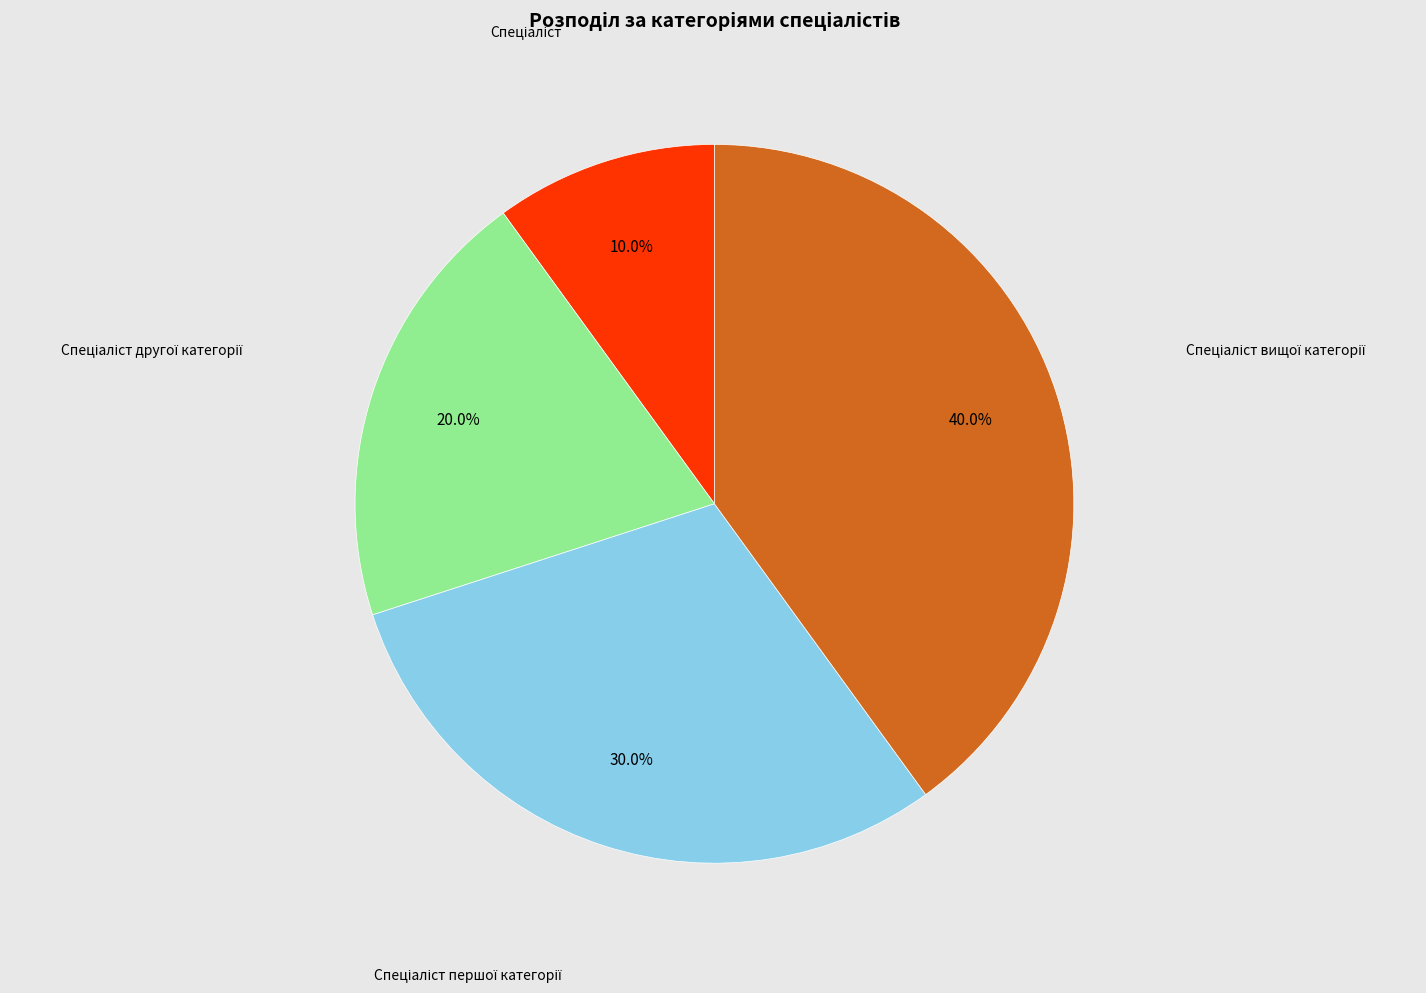

Is there any slice that represents more than half of the pie?

No